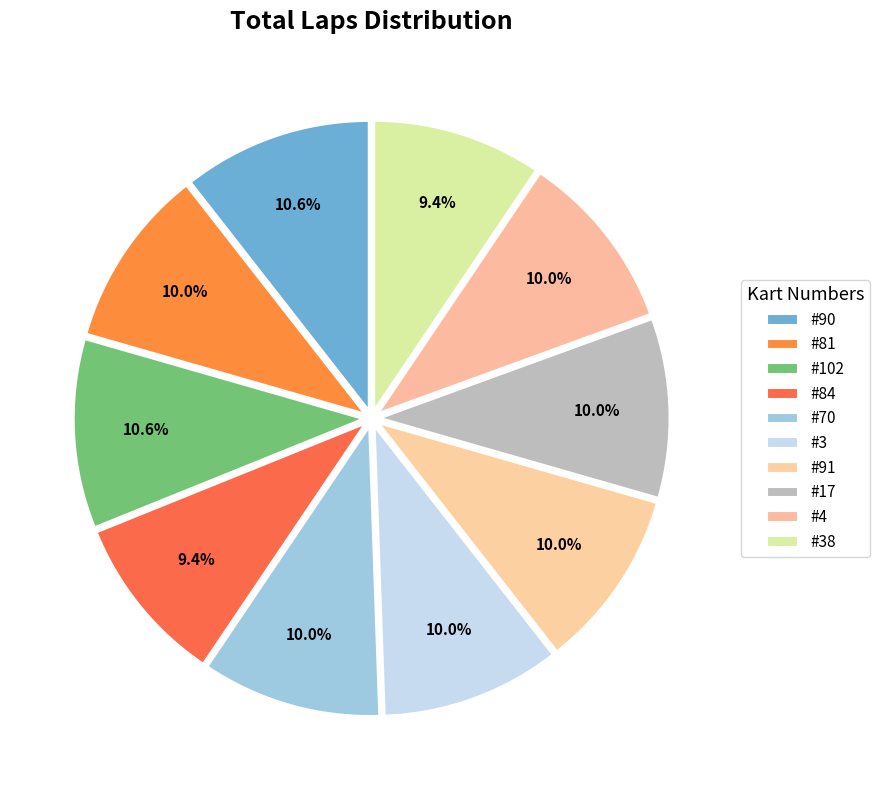

Combined, do #90 and #84 account for over 50%?

No